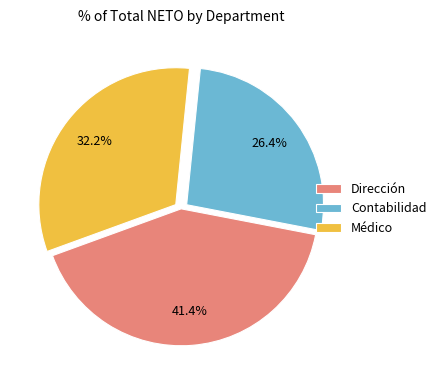

Rank the categories by value from lowest to highest.

Contabilidad, Médico, Dirección